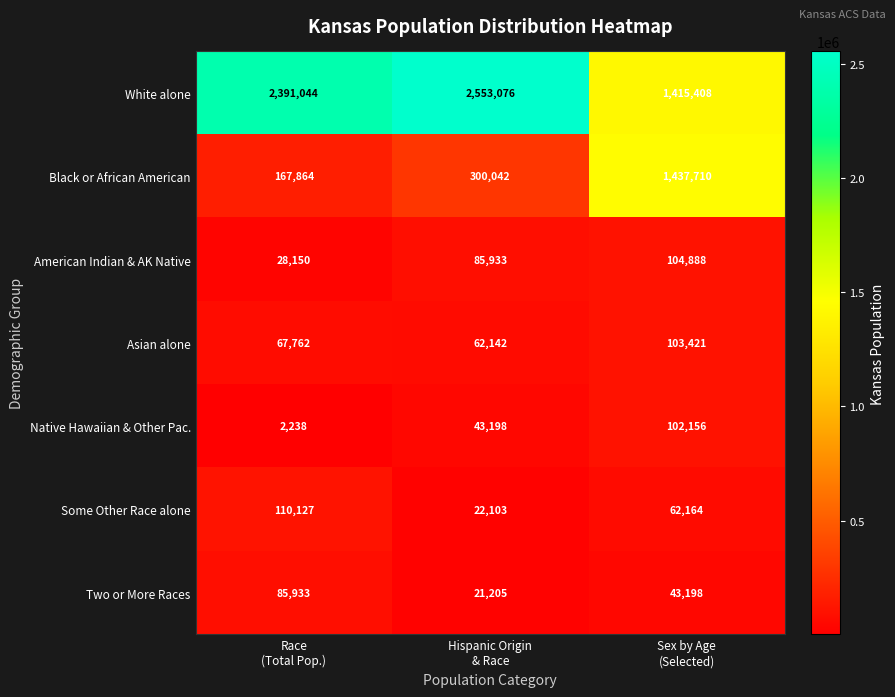

How many White alone values are between 1415408 and 2553076?

3